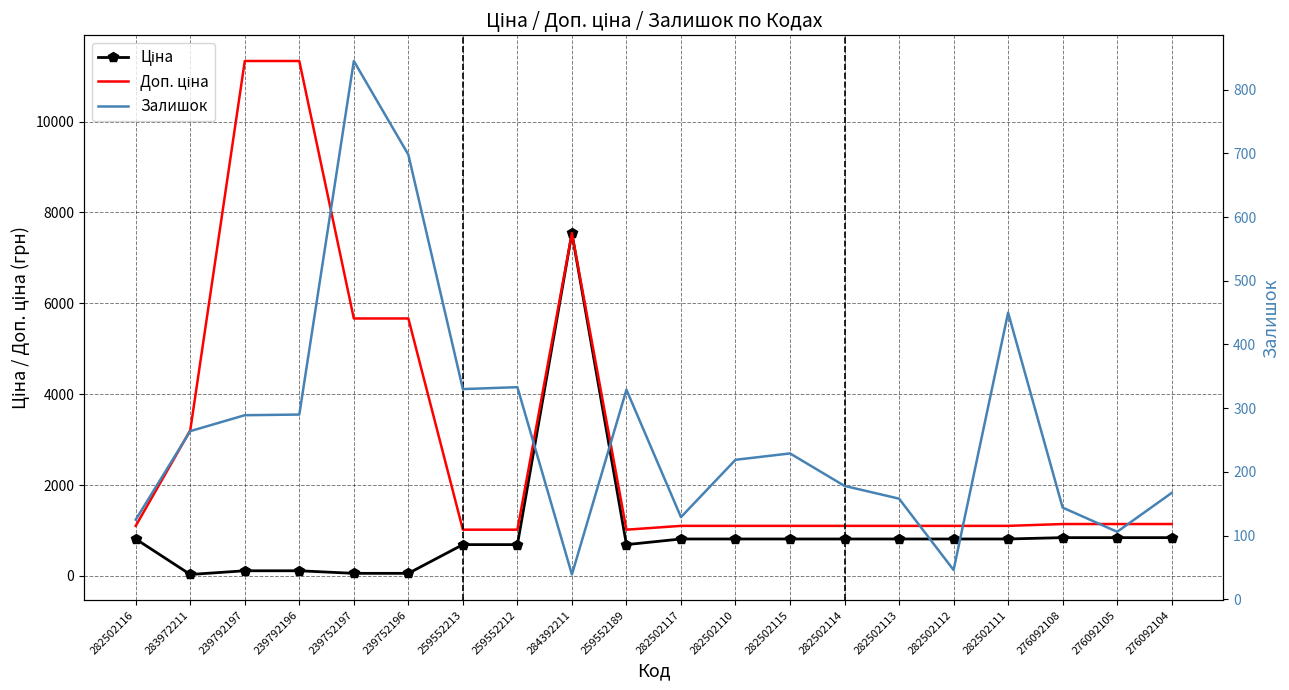

True or false: Доп. ціна has more than 2 interior local peaks.

False